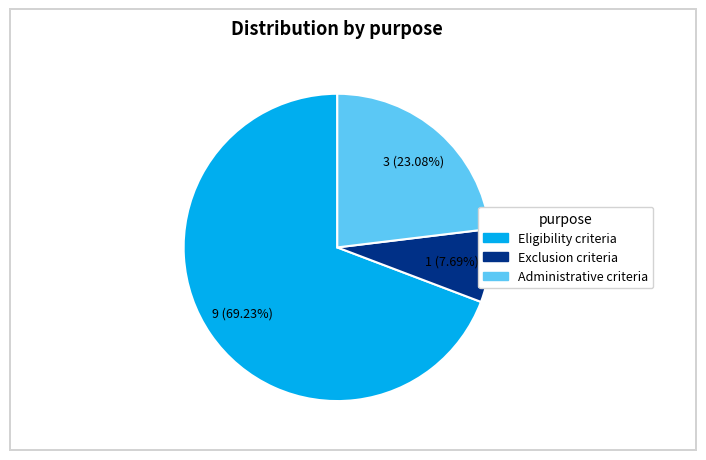

The Eligibility criteria slice represents 69% of the pie. True or false?

True